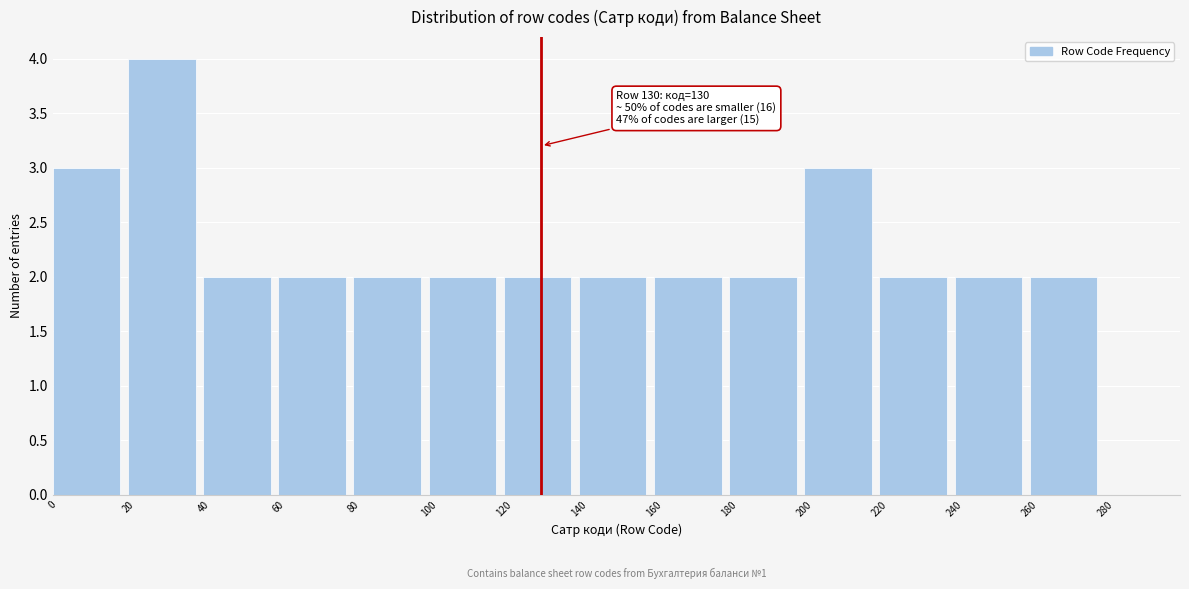

Which range on the x-axis has the tallest bar?

20 to 40